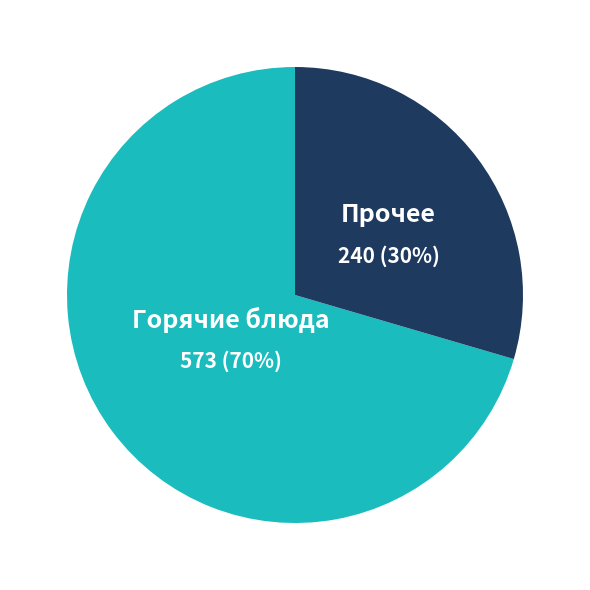

To the nearest percent, what is the combined percentage of Прочее and Горячие блюда?

100%